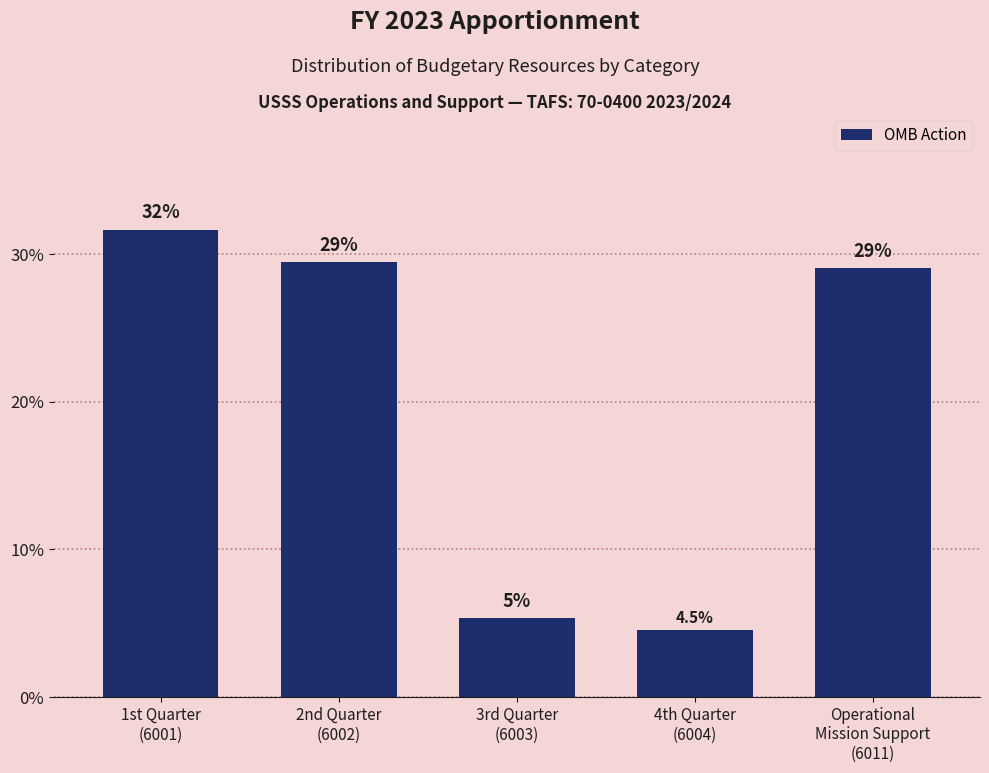

What is the greatest value displayed?

31.6